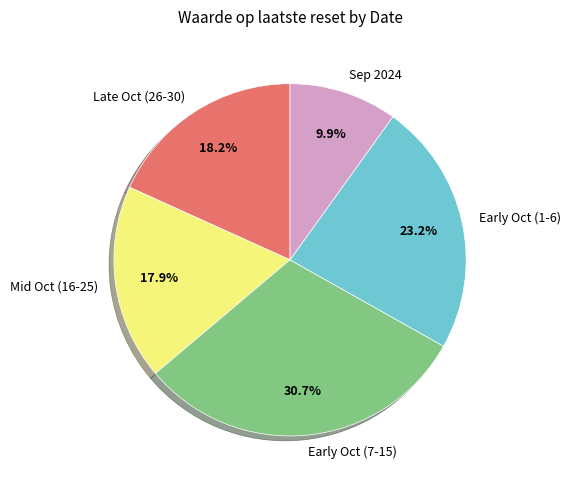

How many segments does this pie chart have?

5